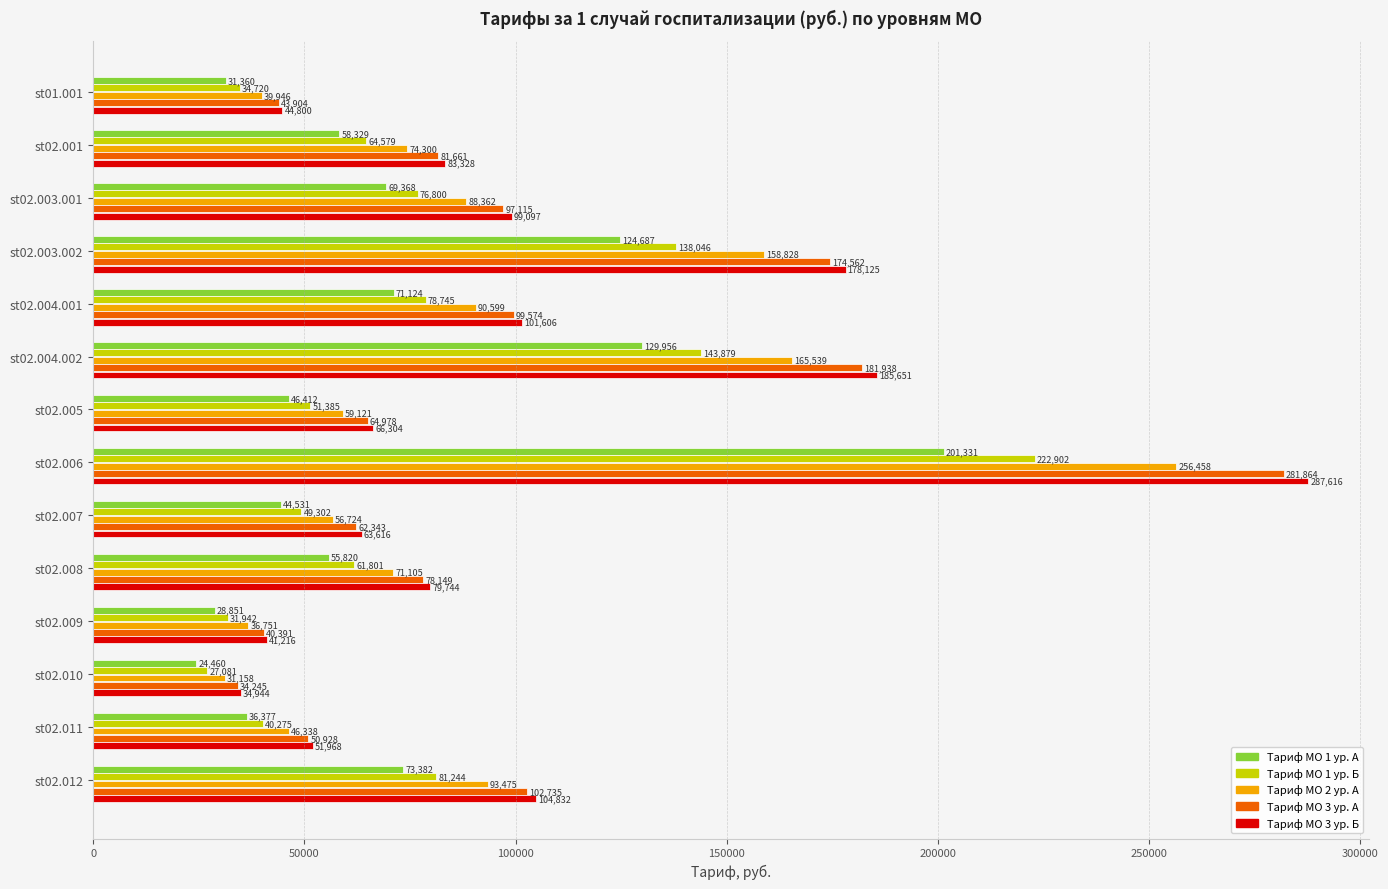

Which series has the largest total across all categories?

Тариф МО 3 ур. Б